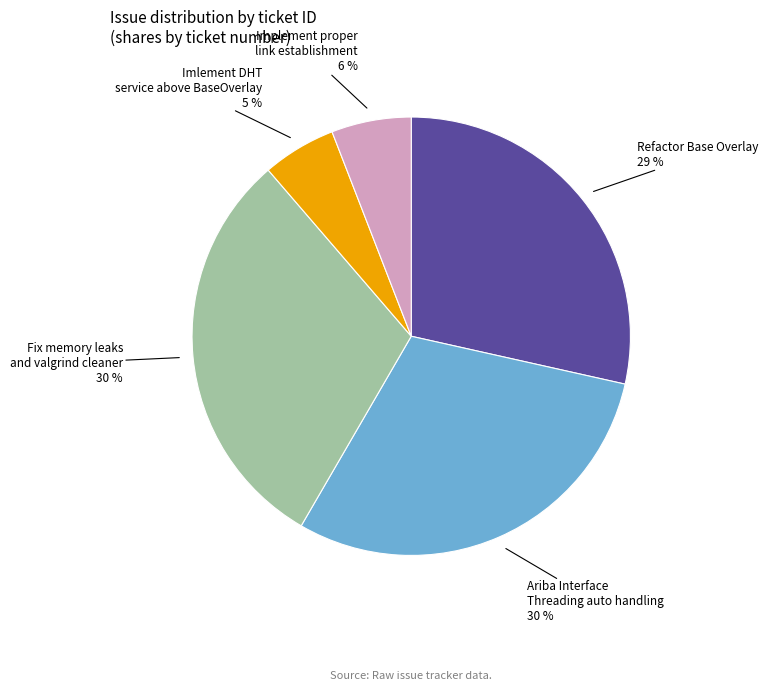

To the nearest percent, what portion does Imlement DHT service above BaseOverlay represent?

5%